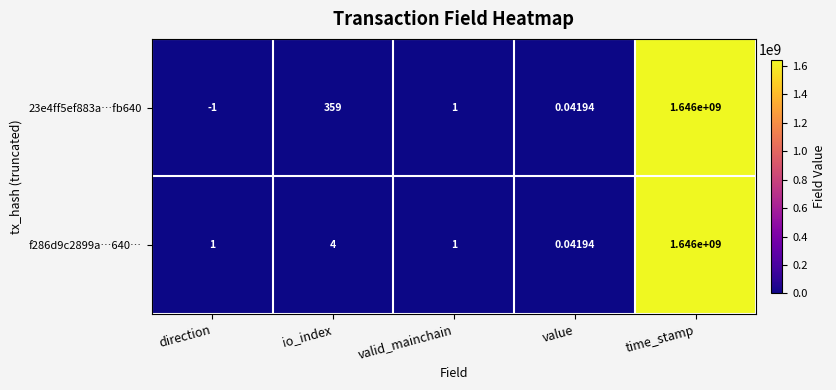

Which series changed the most between direction and valid_mainchain?

23e4ff5ef883a…fb640